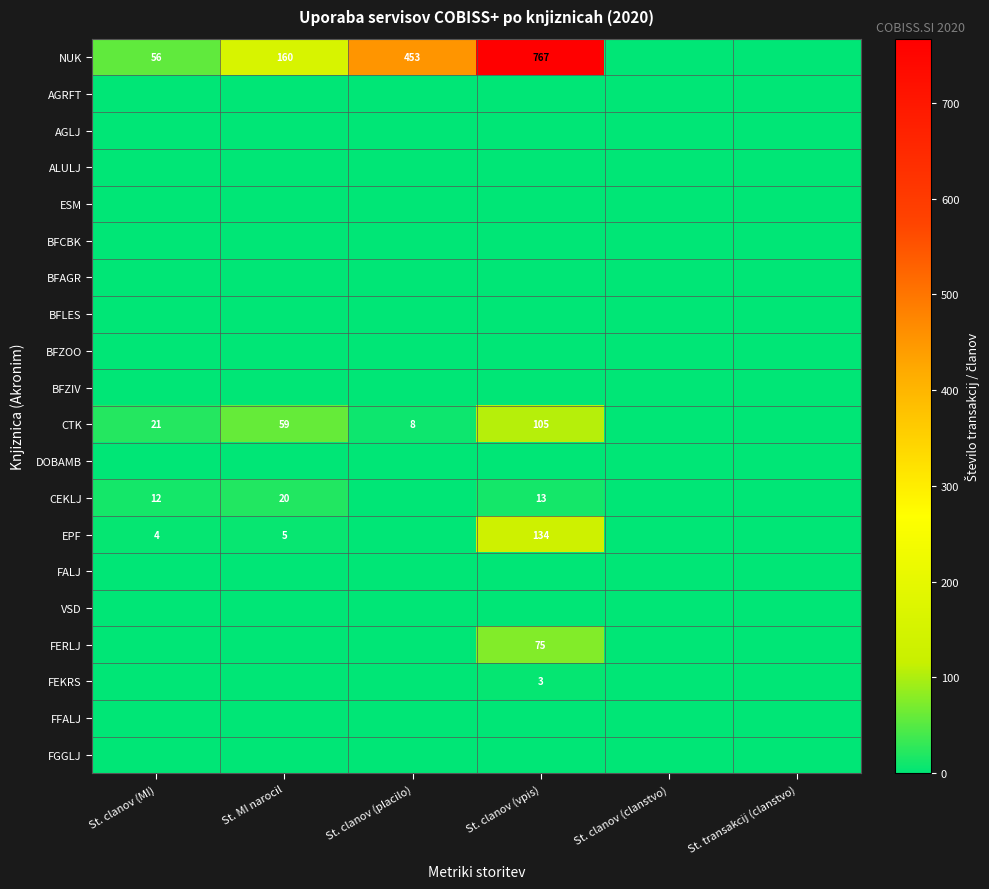

What is the difference between the NUK values at St. clanov (MI) and St. MI narocil?

104